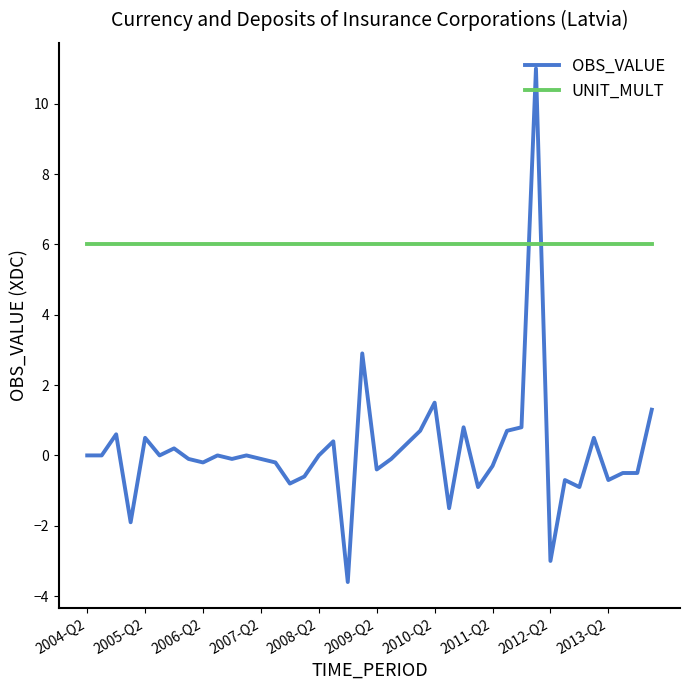

Which series has the widest spread of values?

OBS_VALUE